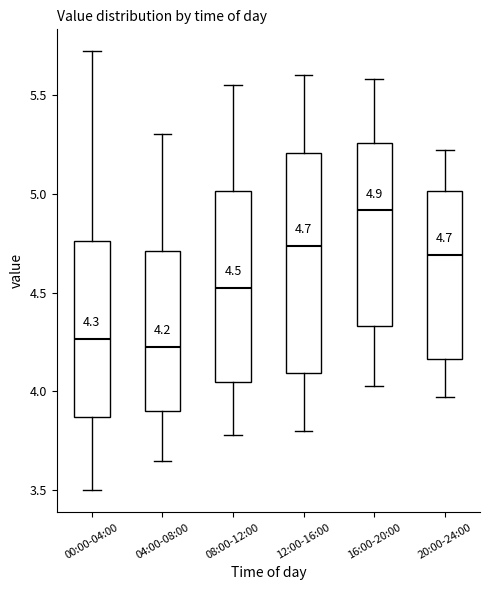

Which box is the tallest, from its lower edge to its upper edge?

12:00-16:00